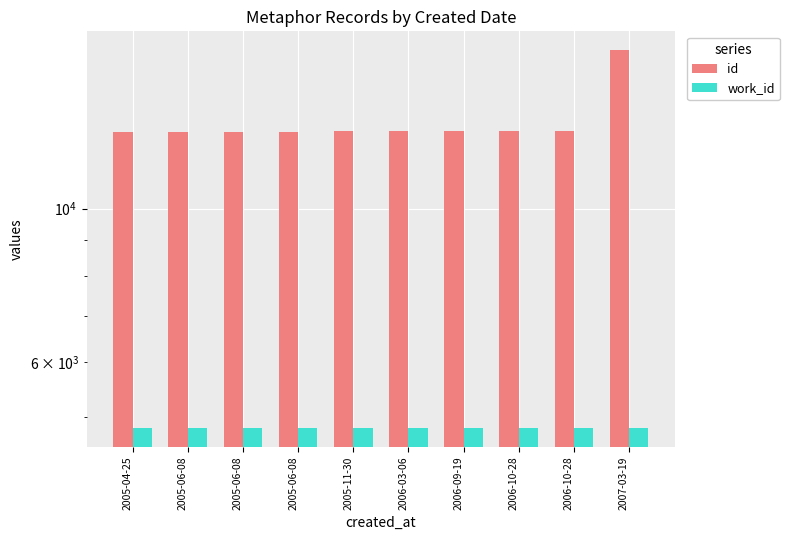

What is the maximum value for work_id?

4812